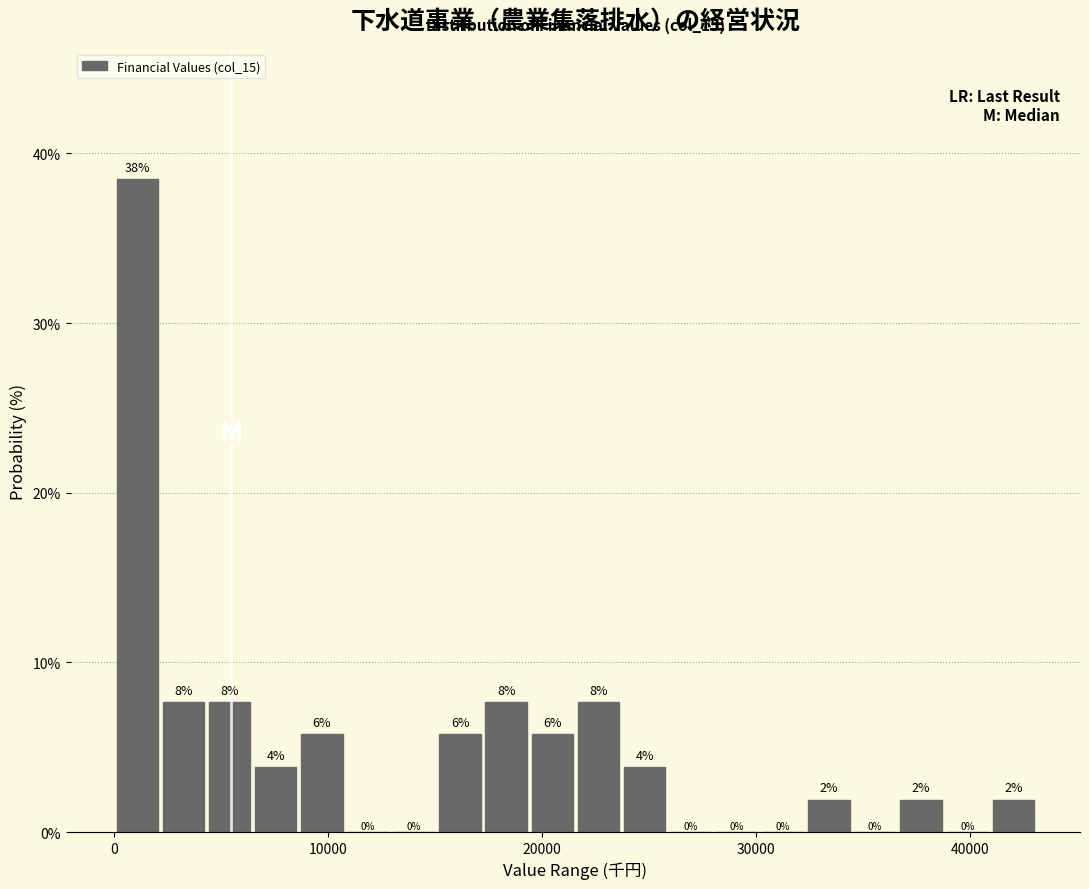

Around what value on the x-axis is the tallest bar? Give the approximate position of its centre, as read against the axis.

1000